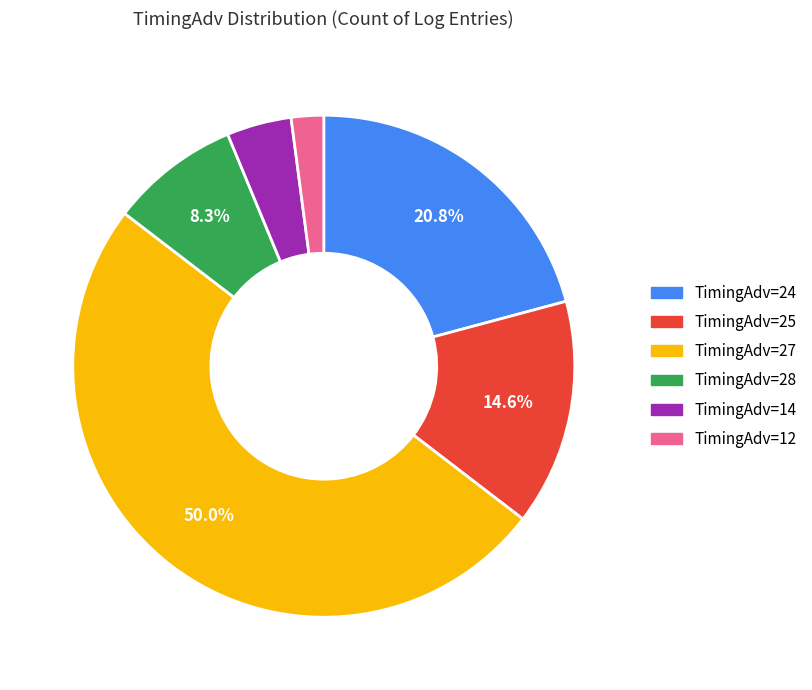

Which has a higher value, TimingAdv=14 or TimingAdv=28?

TimingAdv=28